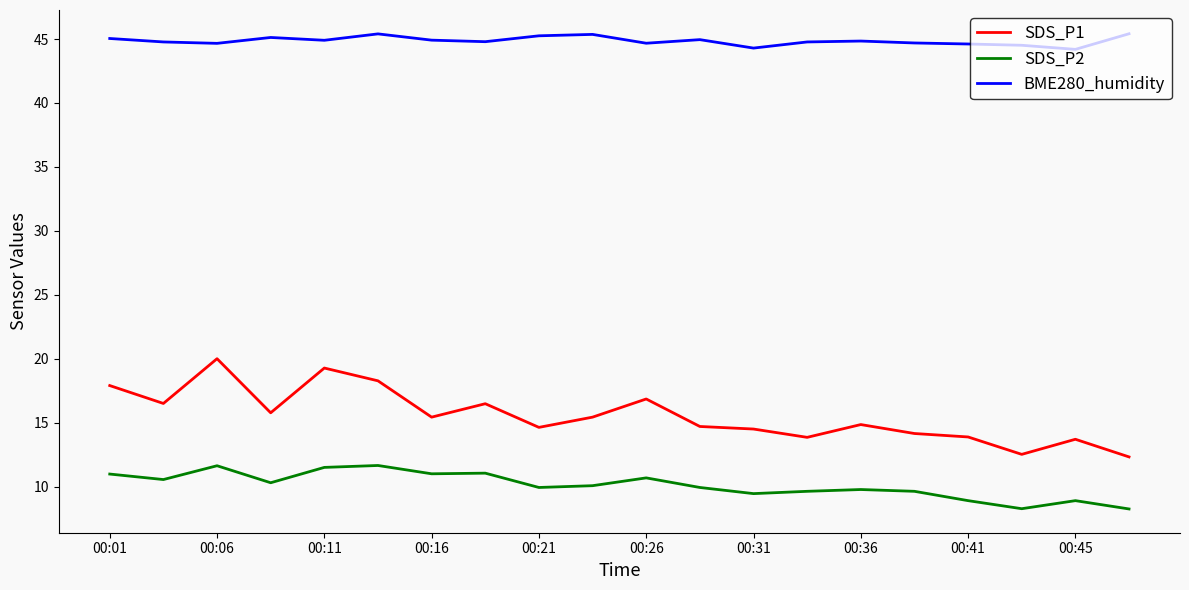

What is the maximum value for SDS_P1?

20.0